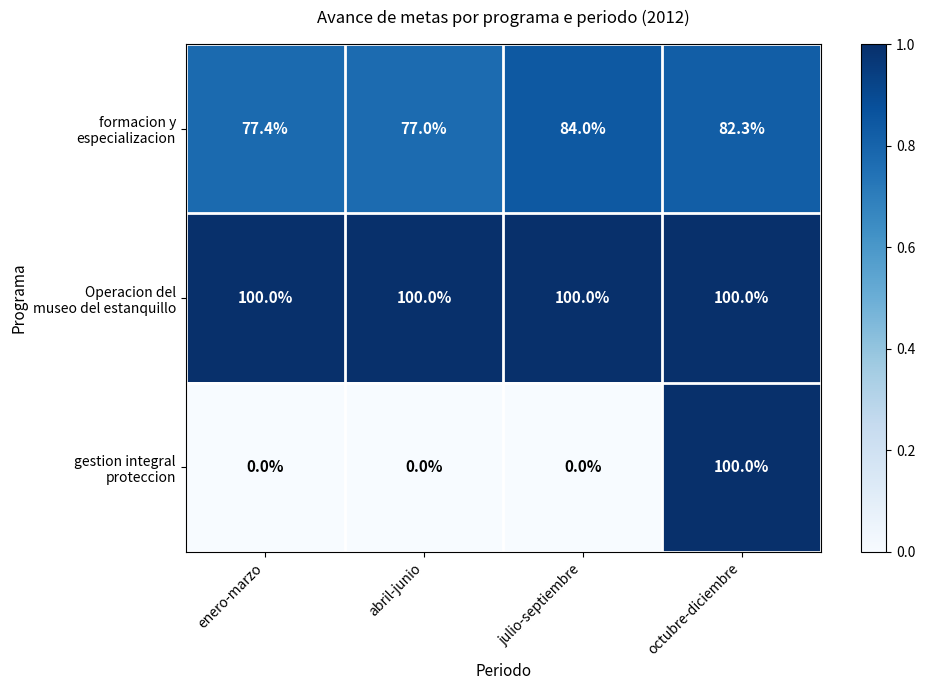

What is the spread (max minus min) of values at octubre-diciembre?

17.7